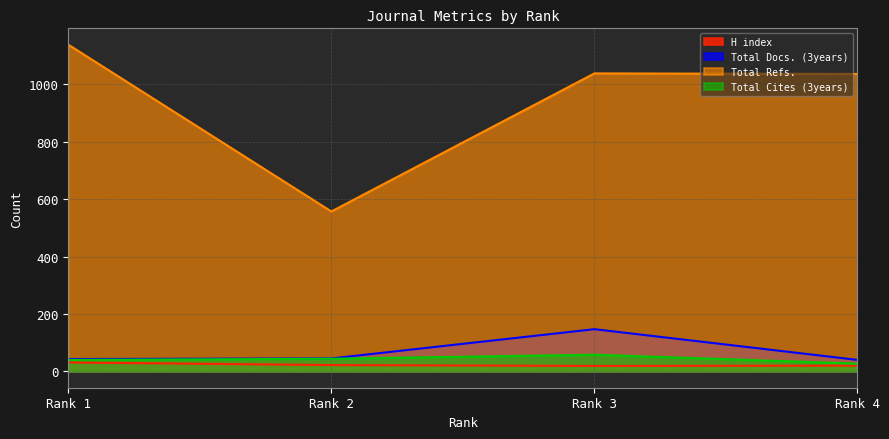

The value of Total Cites (3years) at Rank 4 is 27. True or false?

True